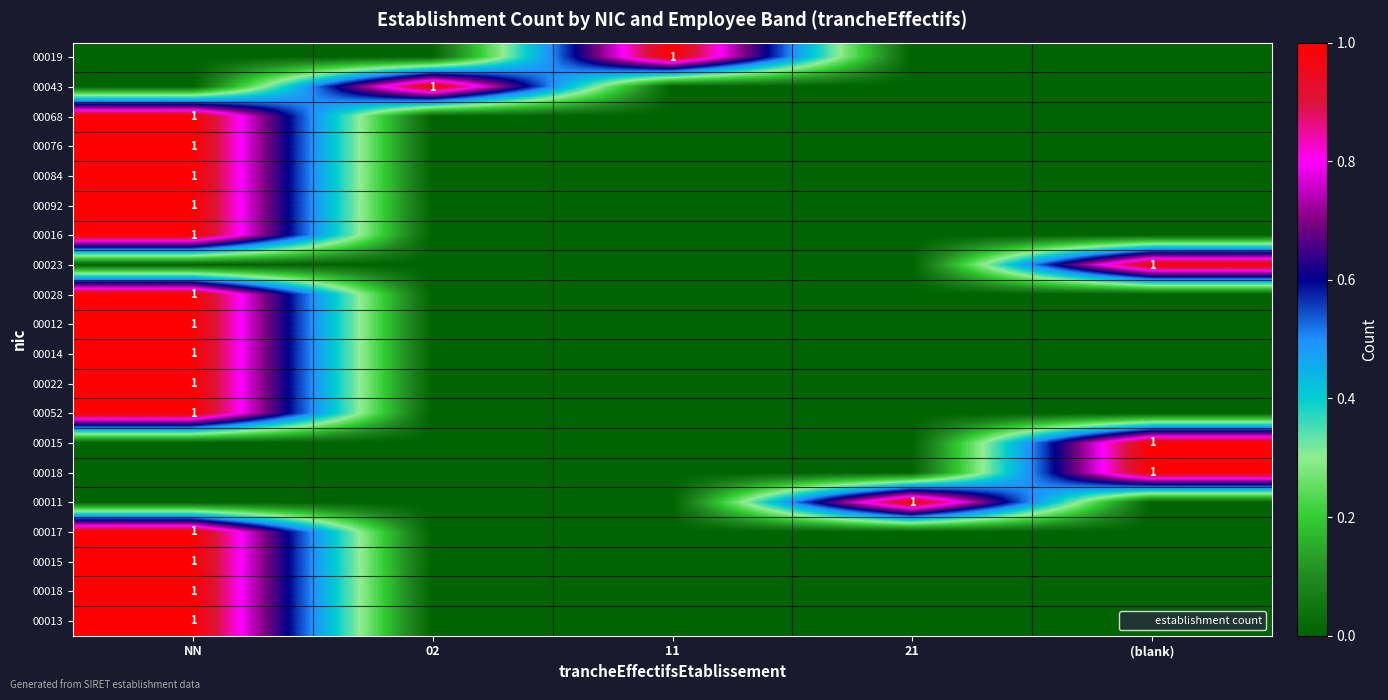

At which category does the chart reach its minimum across all series?

NN